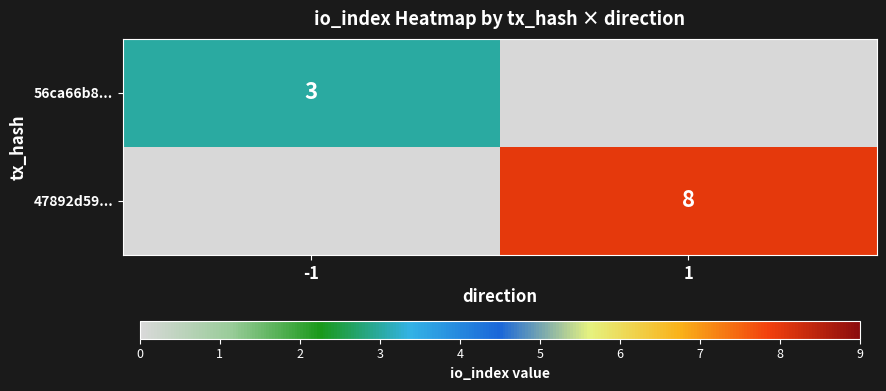

True or false: 47892d59... has a value of 13 at 1.

False